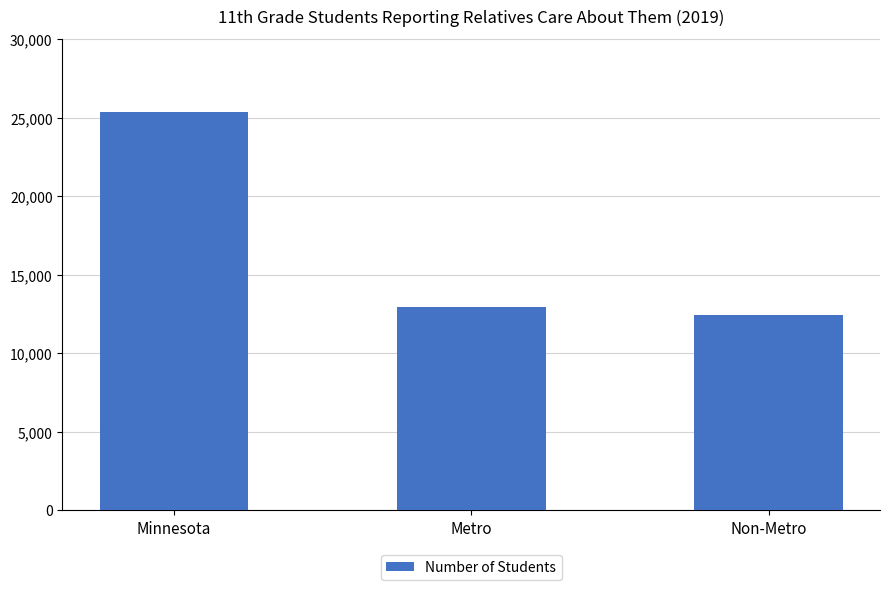

What is the ratio of the value at Non-Metro to the value at Metro?

1.0